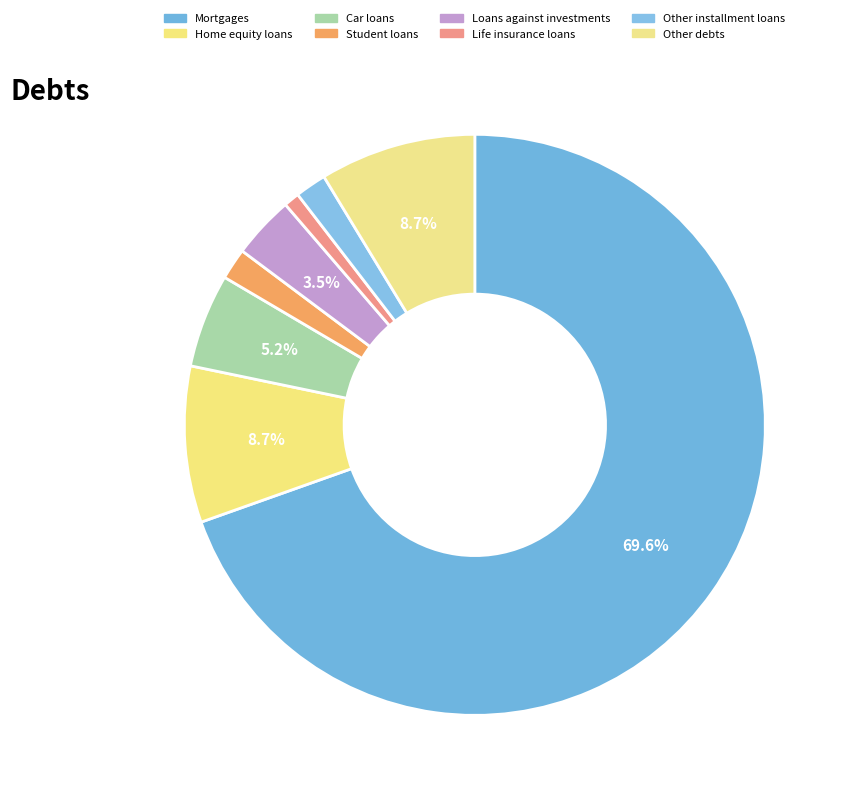

How many slices are in this pie chart?

8